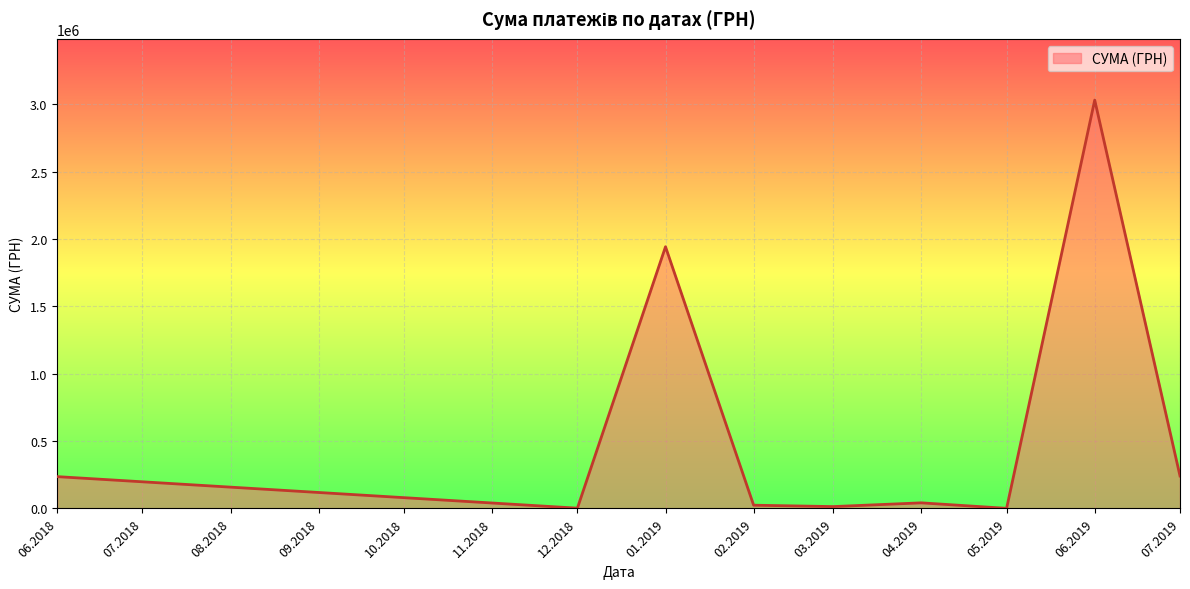

What is the difference between the maximum and minimum values?

3031312.0